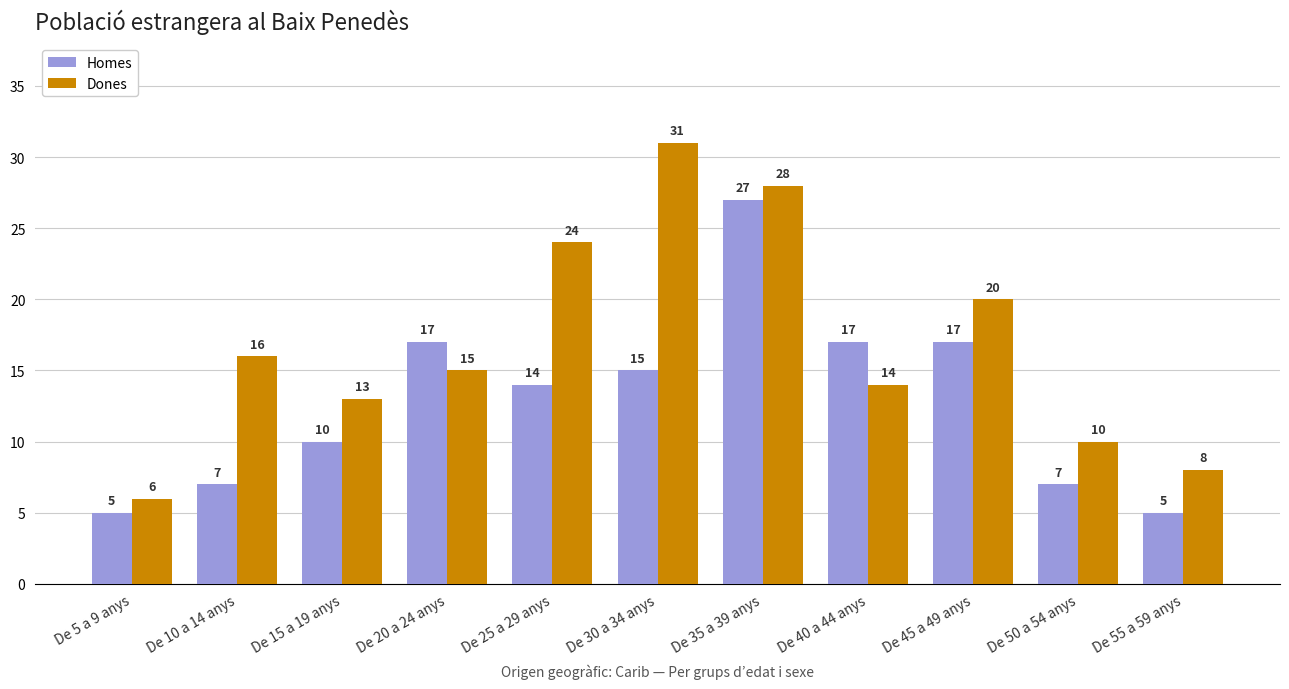

Which label corresponds to the largest value in the chart?

De 30 a 34 anys